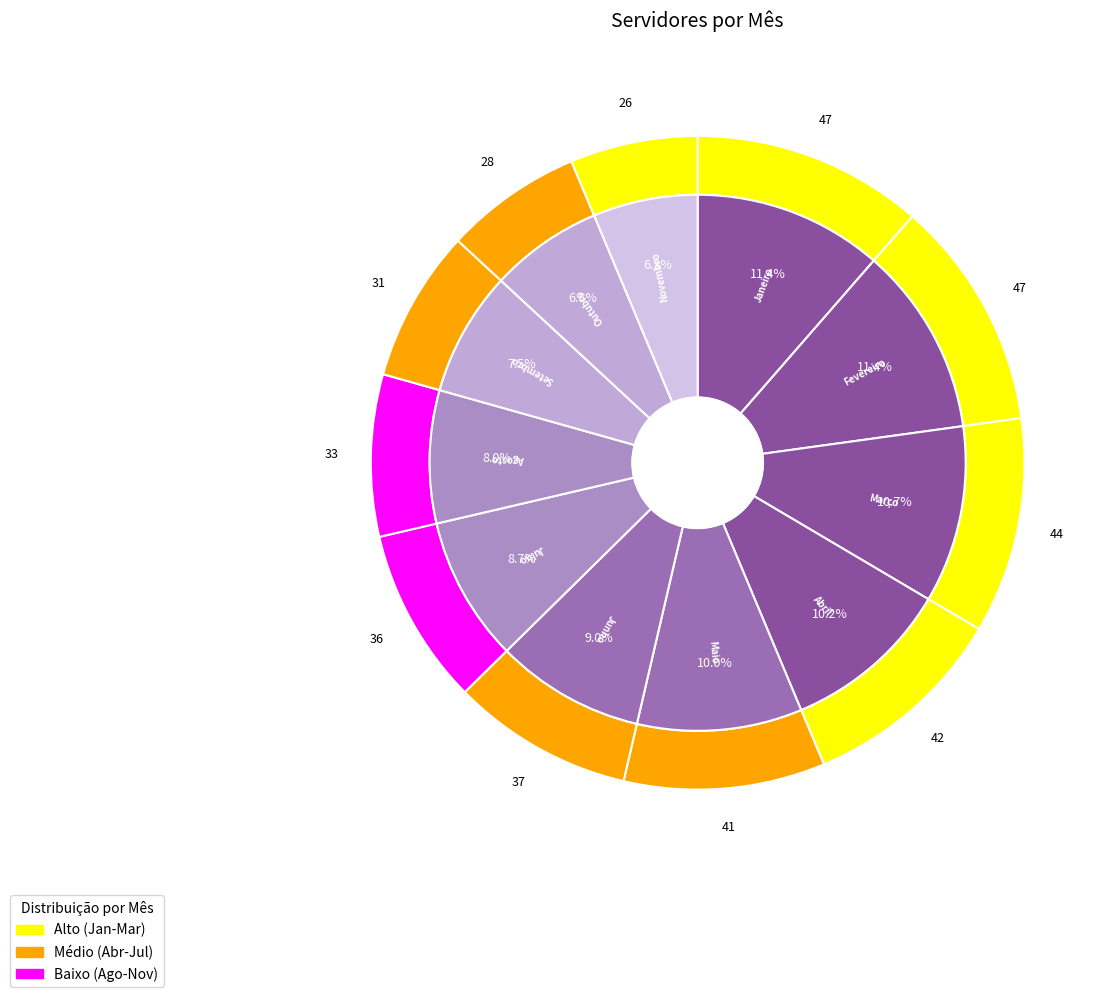

The Janeiro slice represents 11% of the pie. True or false?

True